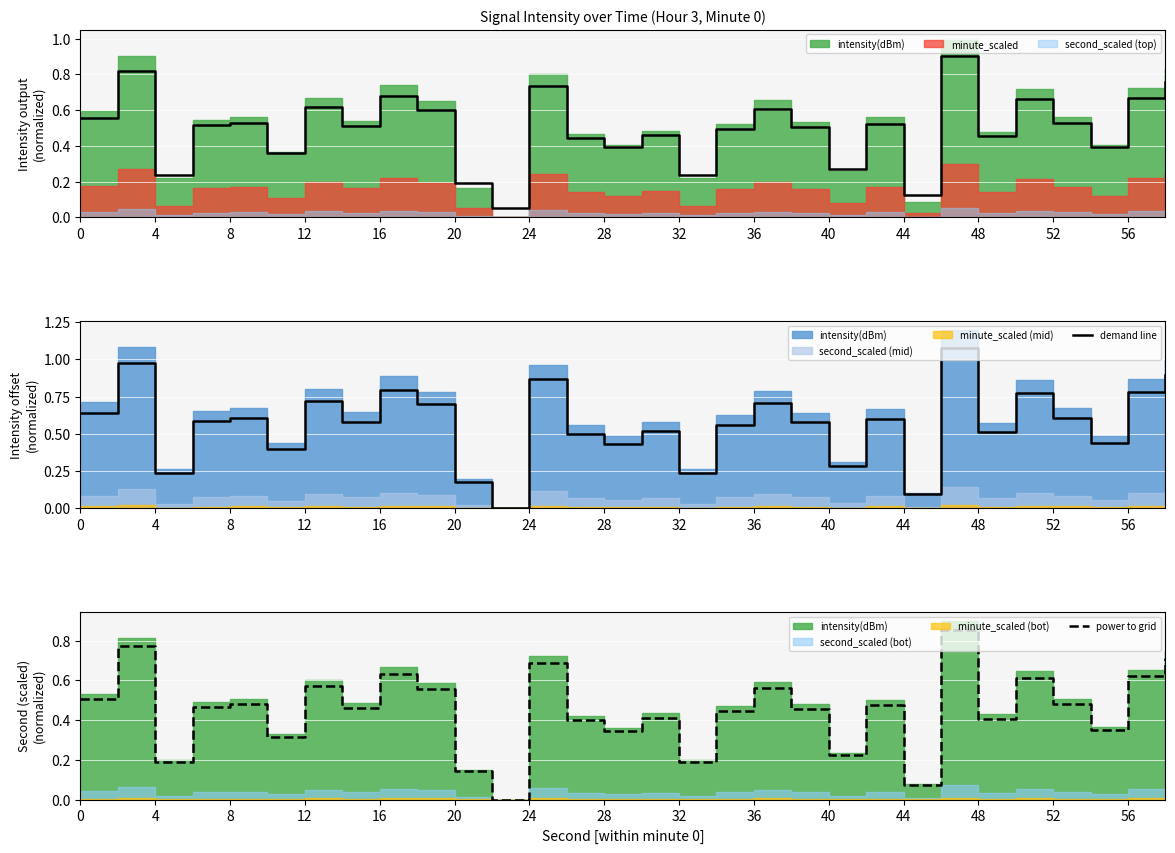

The power to grid series shows 0.5 at 28. True or false?

False